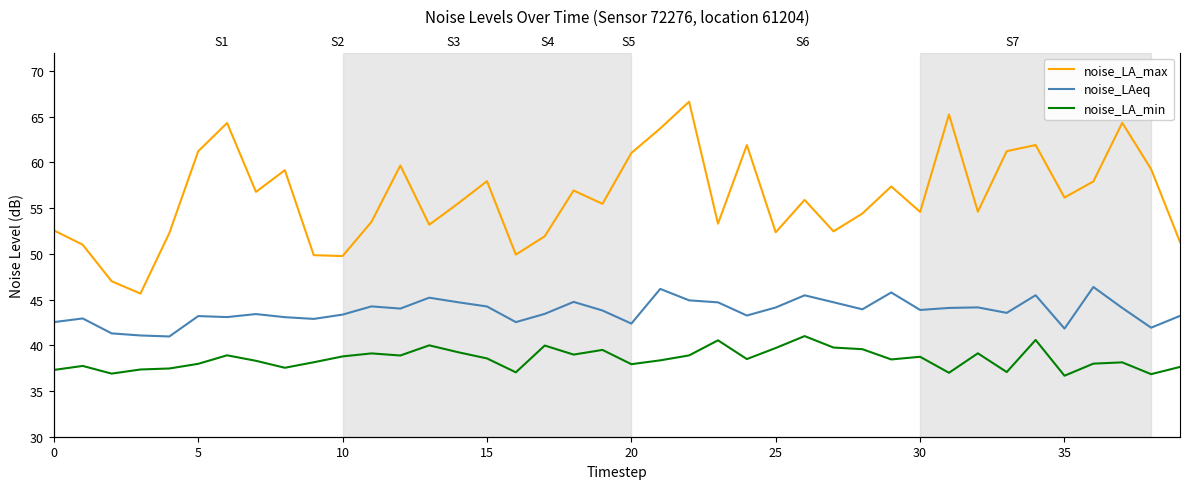

What is the smallest value displayed?

36.7